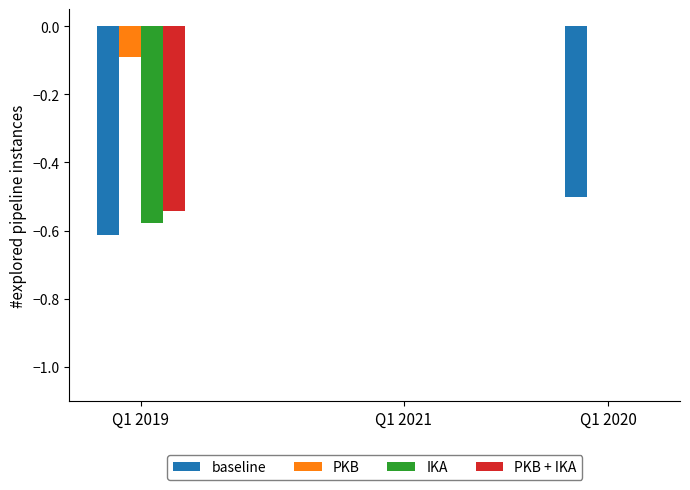

Between Q1 2019 and Q1 2020, which series saw the biggest shift?

IKA